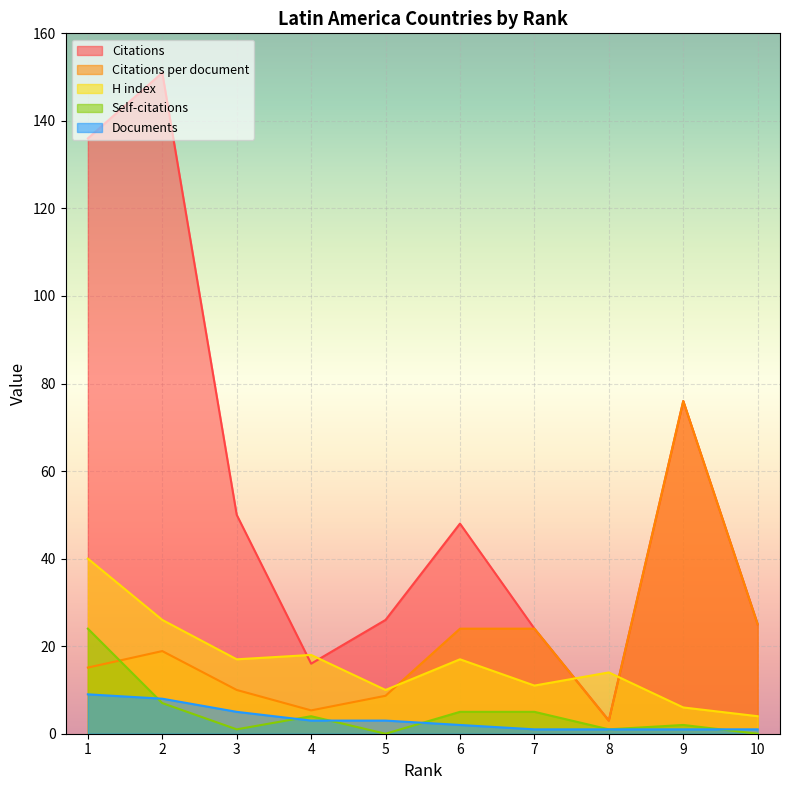

The value of Citations per document at 3 is 10.0. True or false?

True